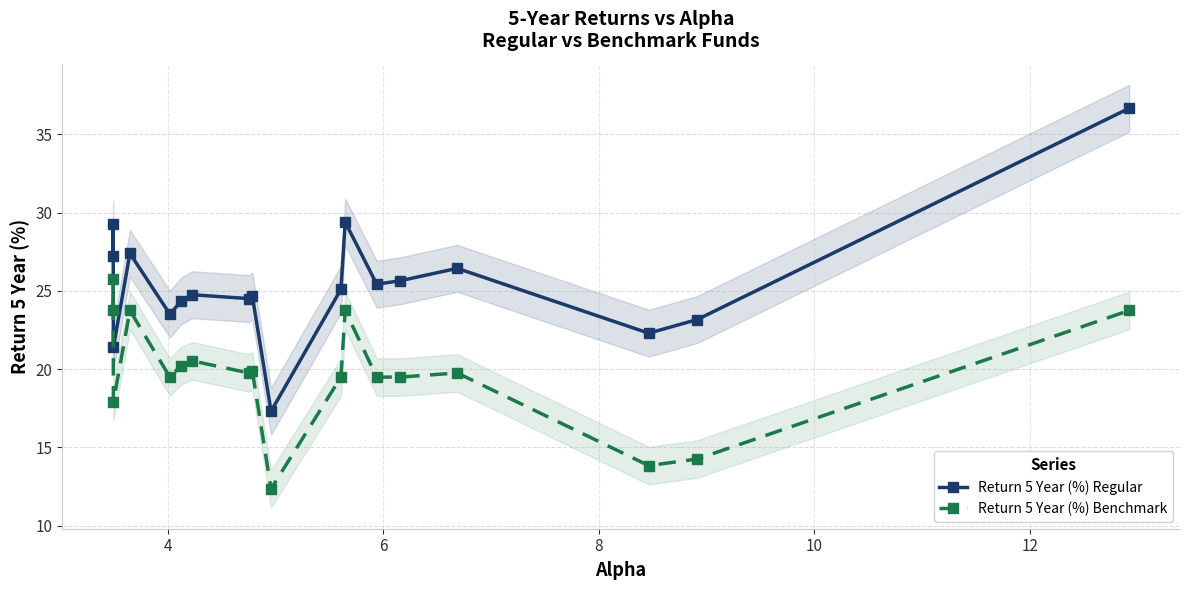

What is the value of the Return 5 Year (%) Regular point at the 9th from the left?

24.7